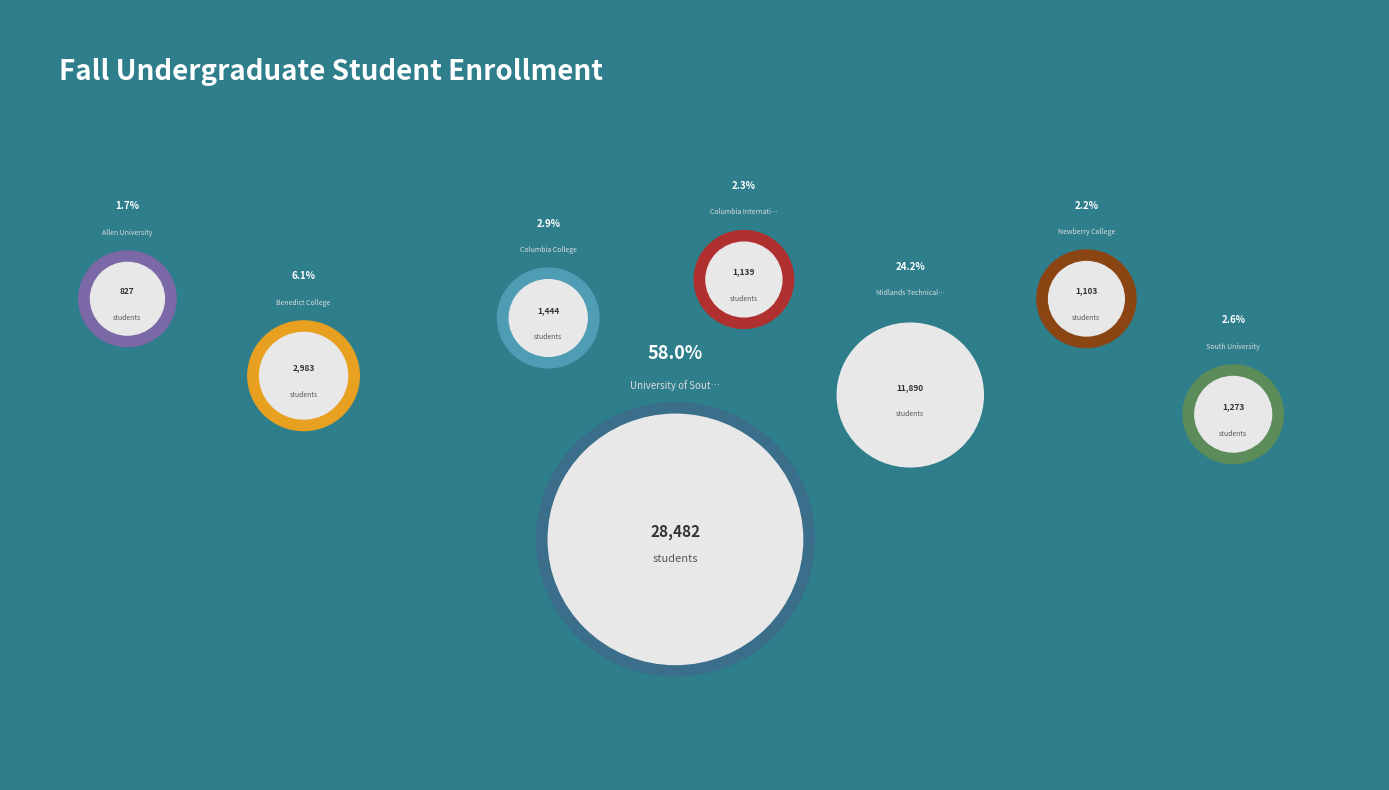

Is there any slice that represents more than half of the pie?

Yes